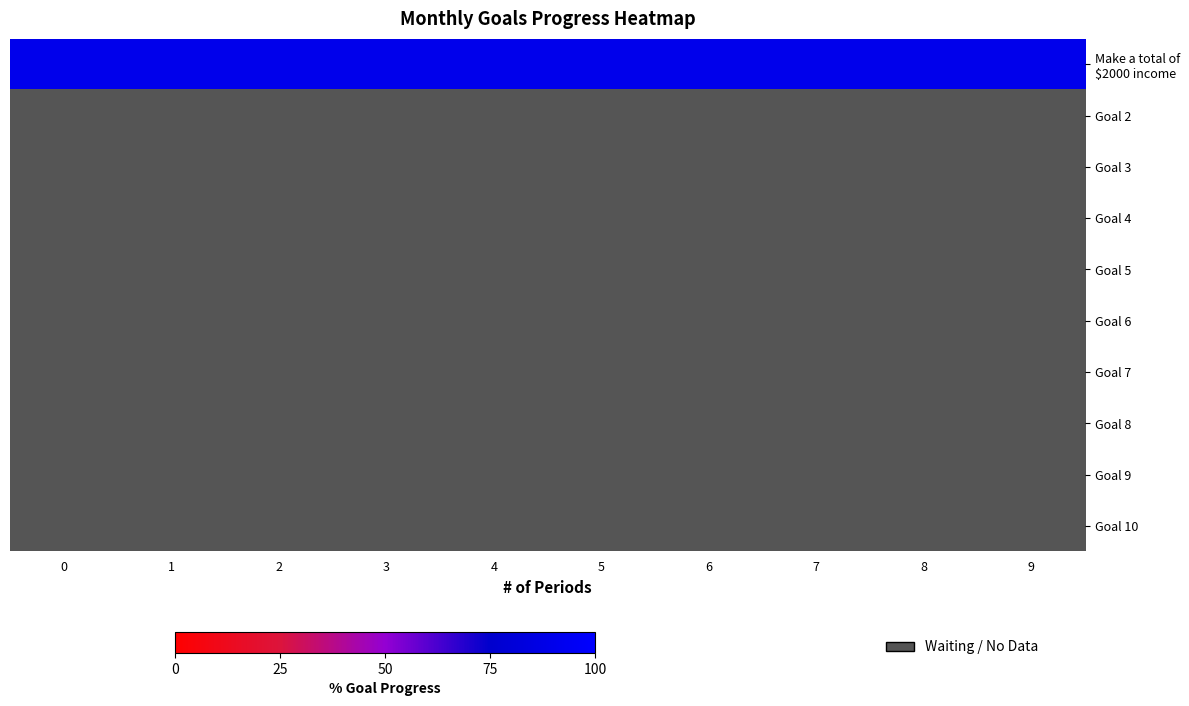

What is the total value across all series at 4?

0.9